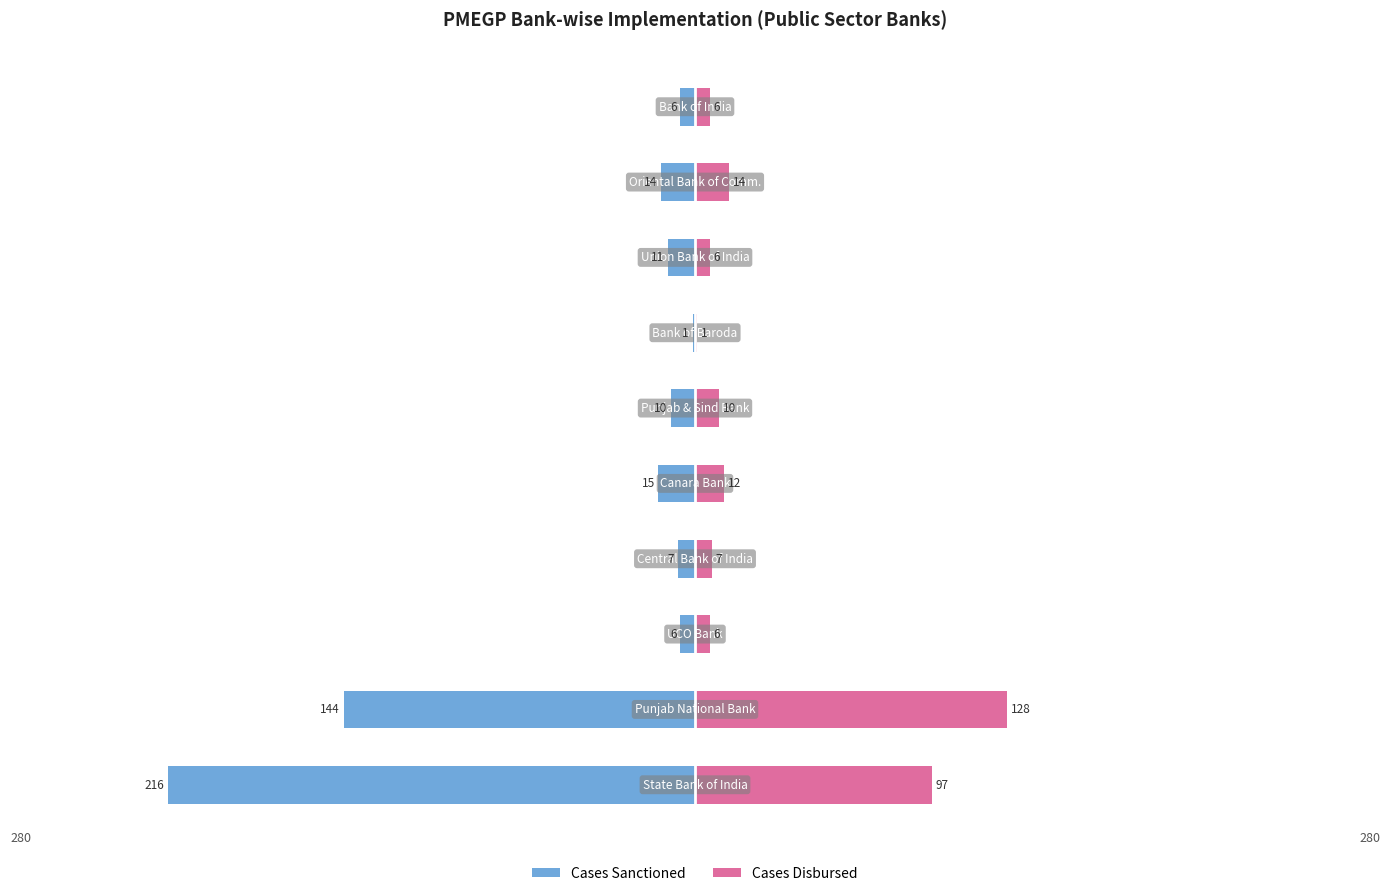

Reading right to left, transcribe all the data shown in this chart.

Cases Sanctioned: 9=-6	8=-14	7=-11	6=-1	5=-10	4=-15	3=-7	2=-6	1=-144	0=-216
Cases Disbursed: 9=6	8=14	7=6	6=1	5=10	4=12	3=7	2=6	1=128	0=97